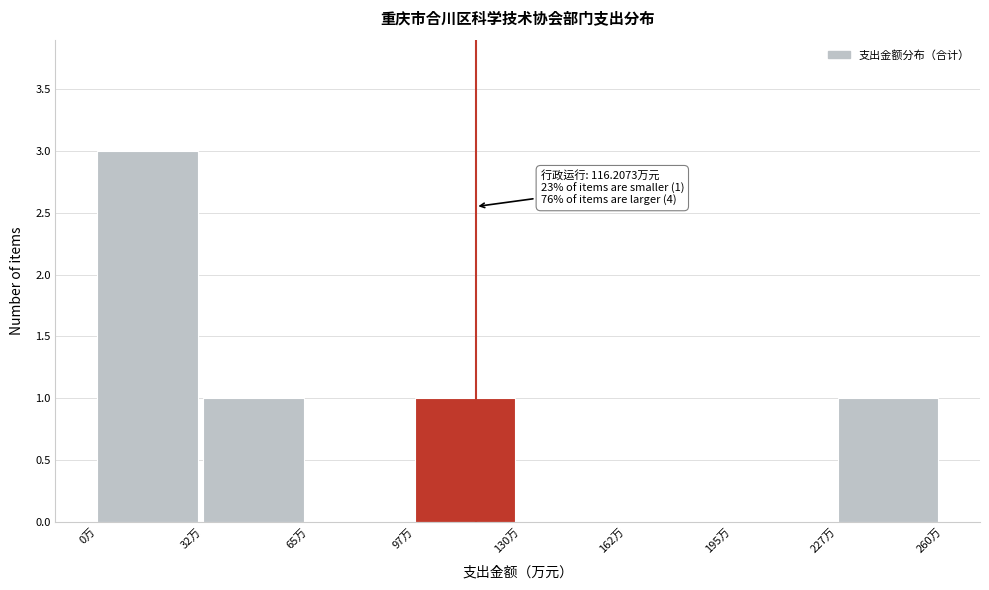

Which range on the x-axis has the tallest bar?

0.0 to 32.5